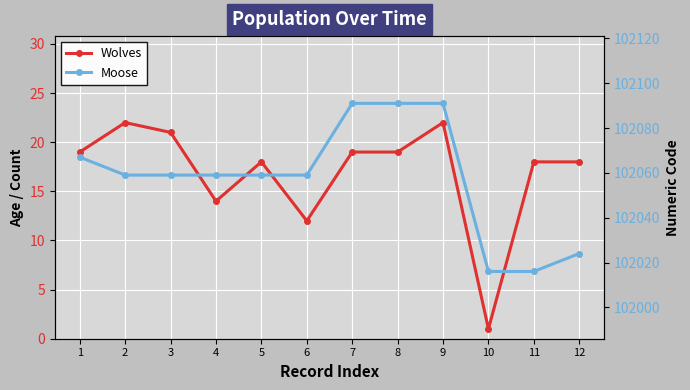

What is the lowest value of the Moose series?

102016